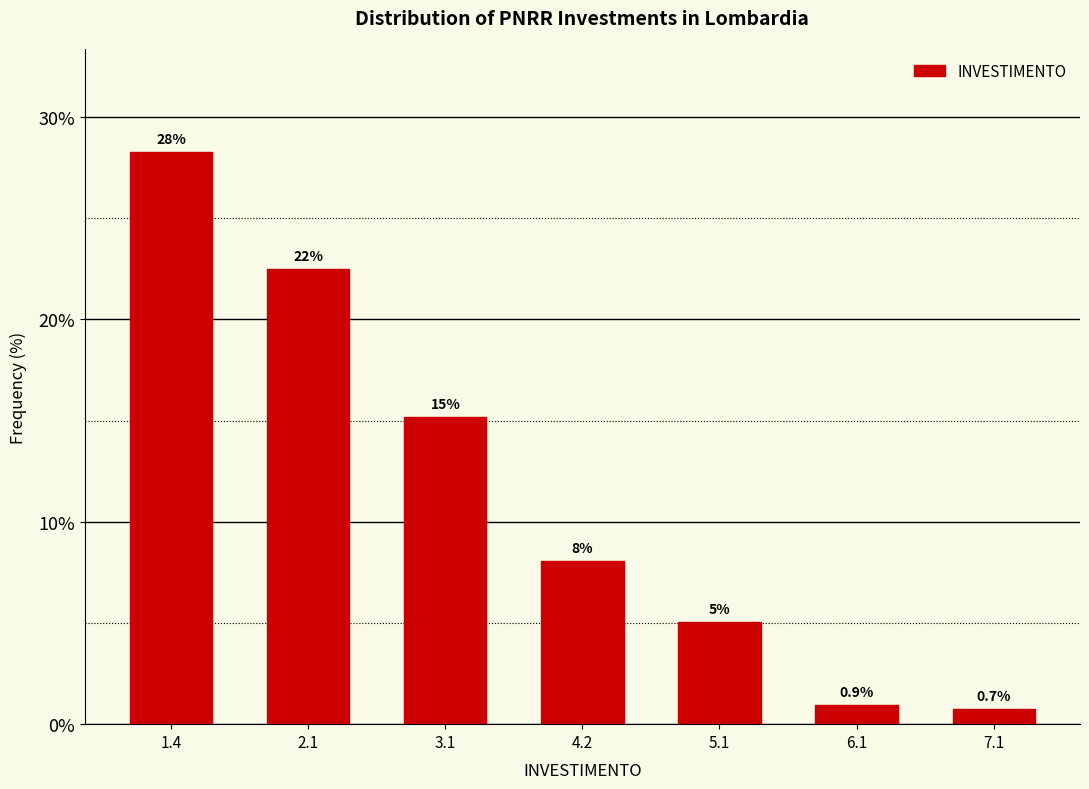

Does the chart contain any negative values?

No